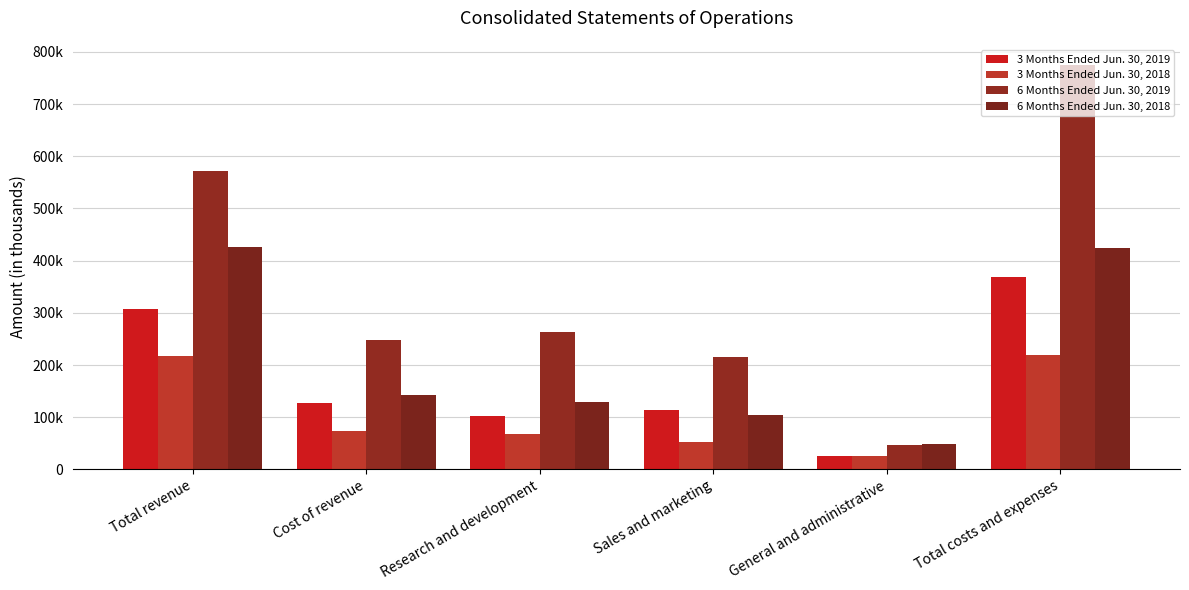

What is the highest value of the 3 Months Ended Jun. 30, 2019 series?

367734